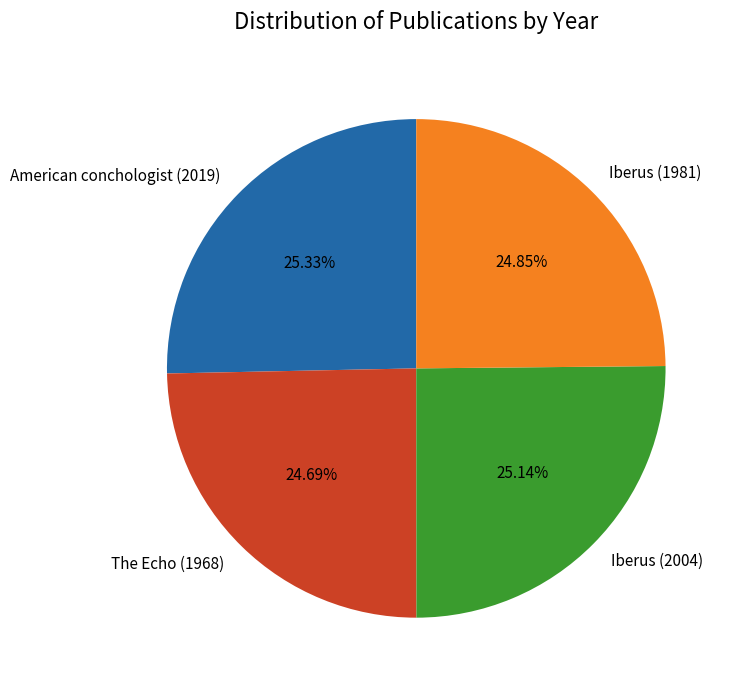

Approximately how many times larger is the value at Iberus (2004) compared to American conchologist (2019)?

1.0